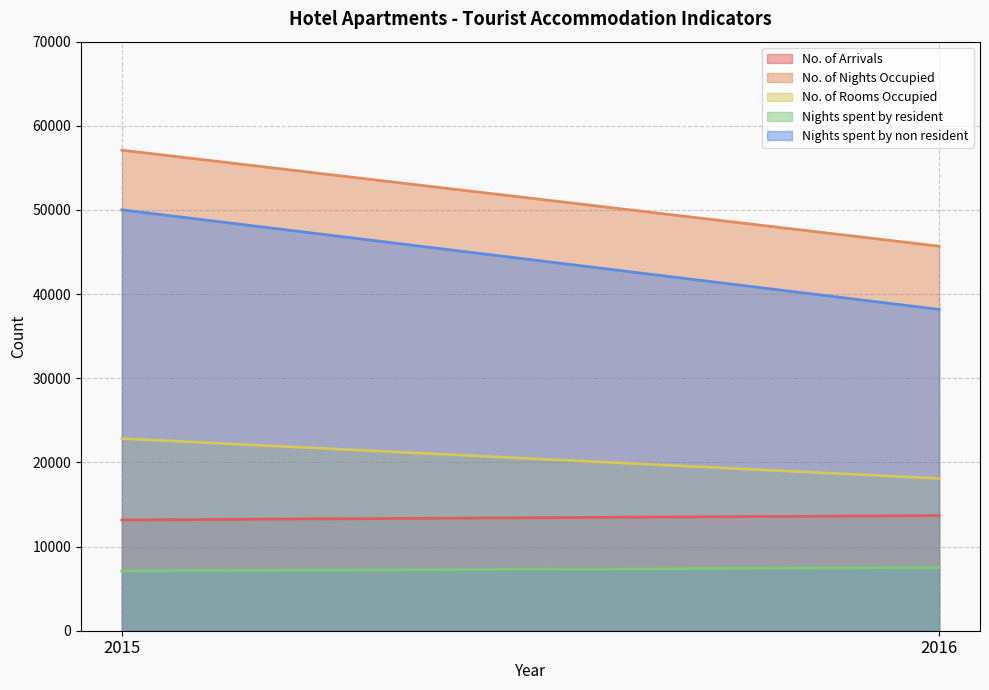

At which category is the sum across all series the highest?

2015